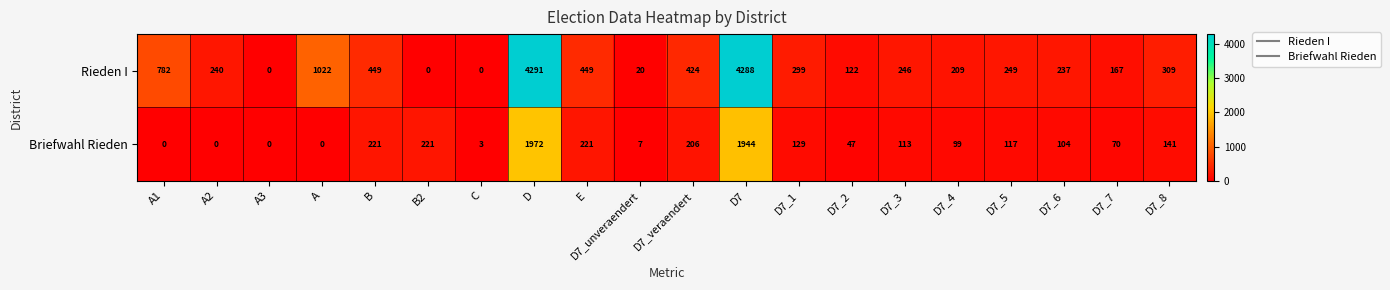

Is it true that Briefwahl Rieden equals 215 at D7_1?

False